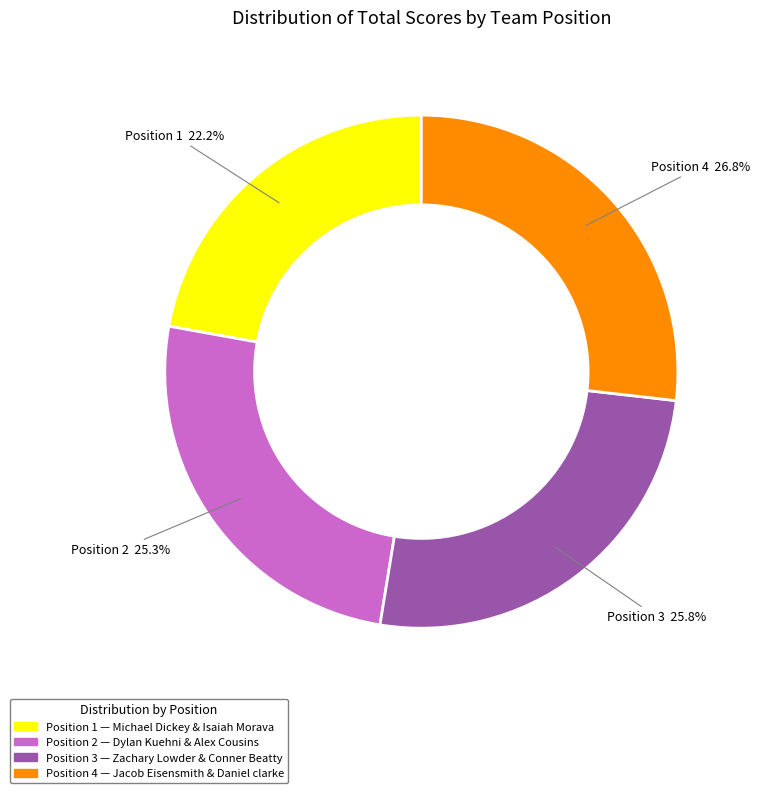

Is there a majority slice in this chart?

No